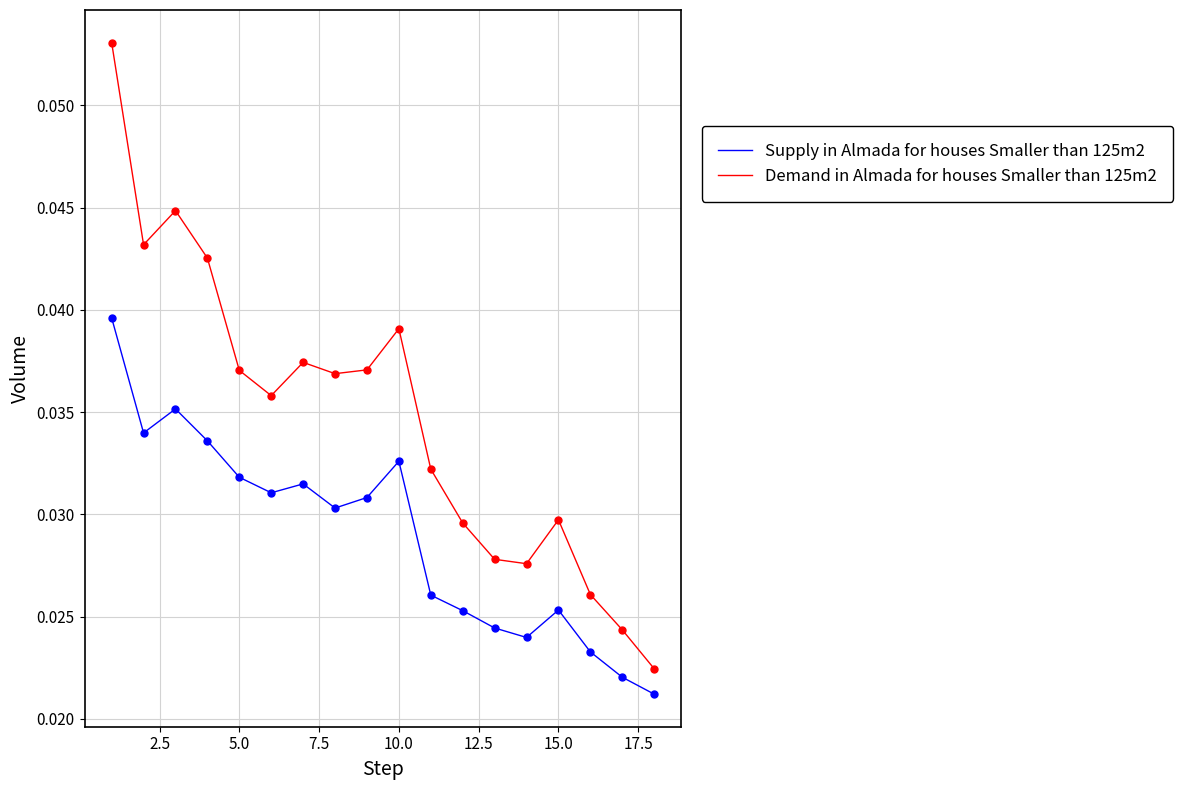

What are all the series names shown in the legend?

Supply in Almada for houses Smaller than 125m2, Demand in Almada for houses Smaller than 125m2